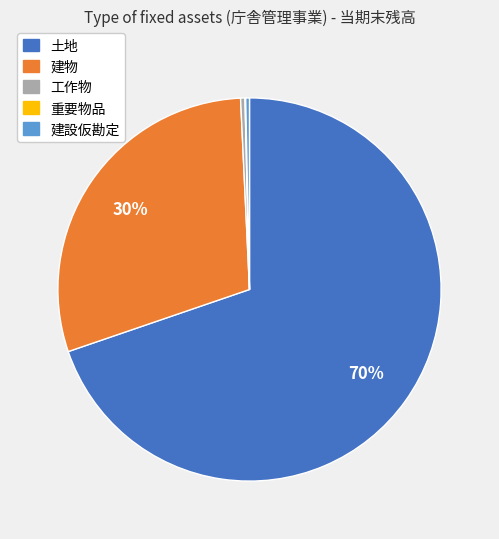

What is the largest slice in the pie chart?

土地